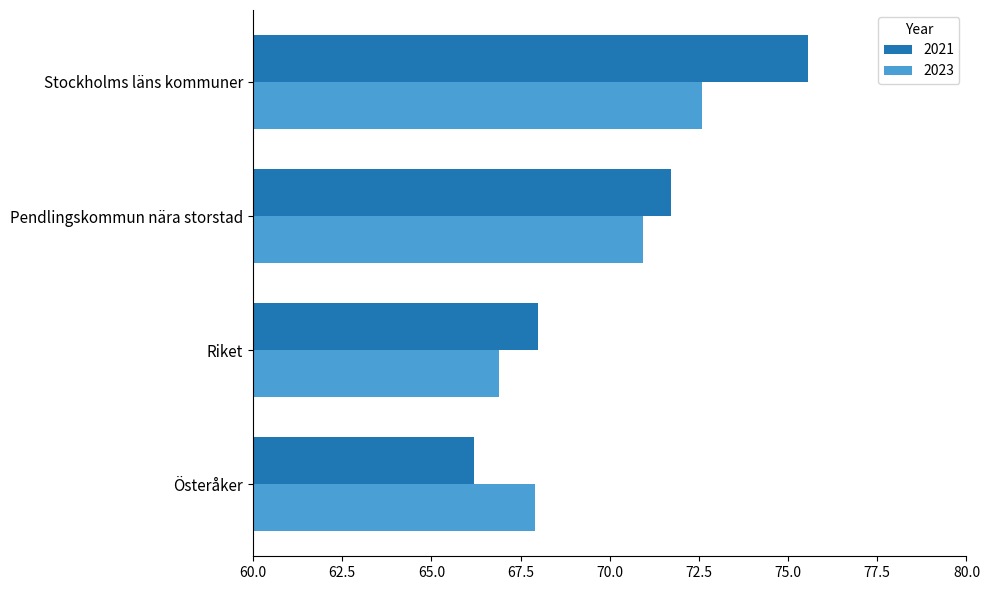

What is the sum of the 2023 values at Stockholms läns kommuner and Österåker?

140.5